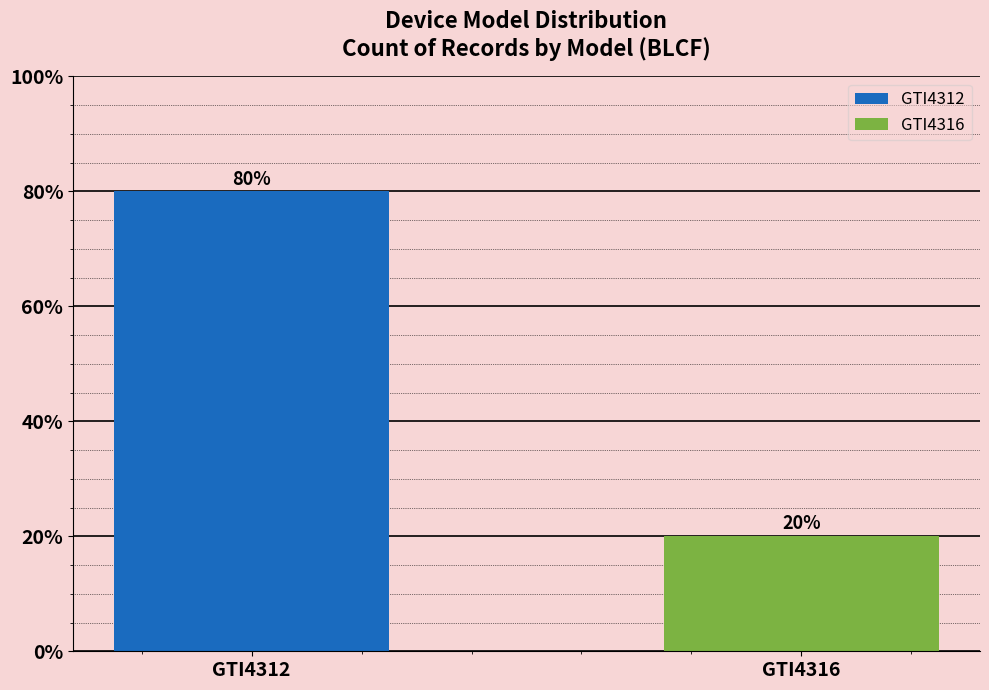

What is the change in value from GTI4312 to GTI4316?

-60